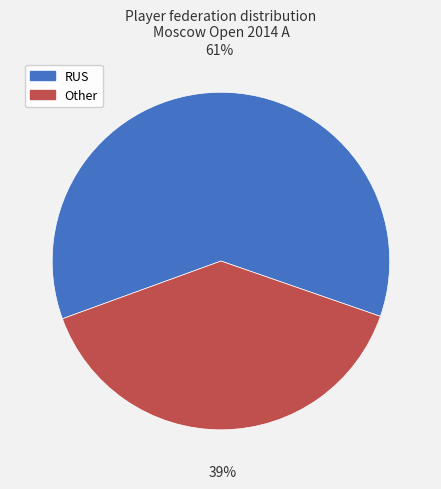

Rank the categories by value from highest to lowest.

RUS, Other